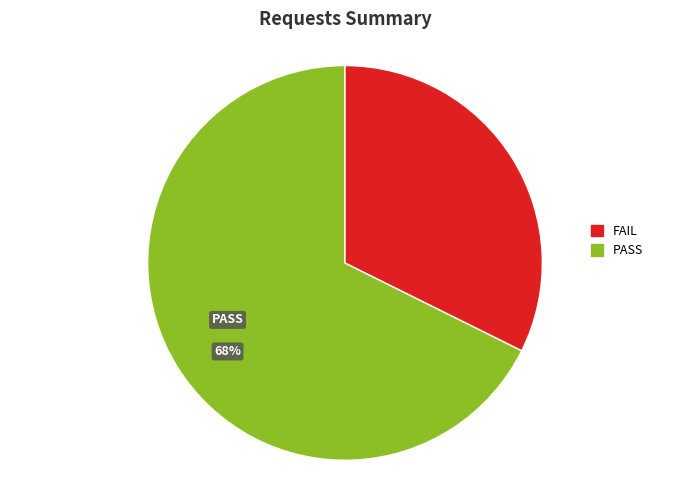

Is there any slice that represents more than half of the pie?

Yes